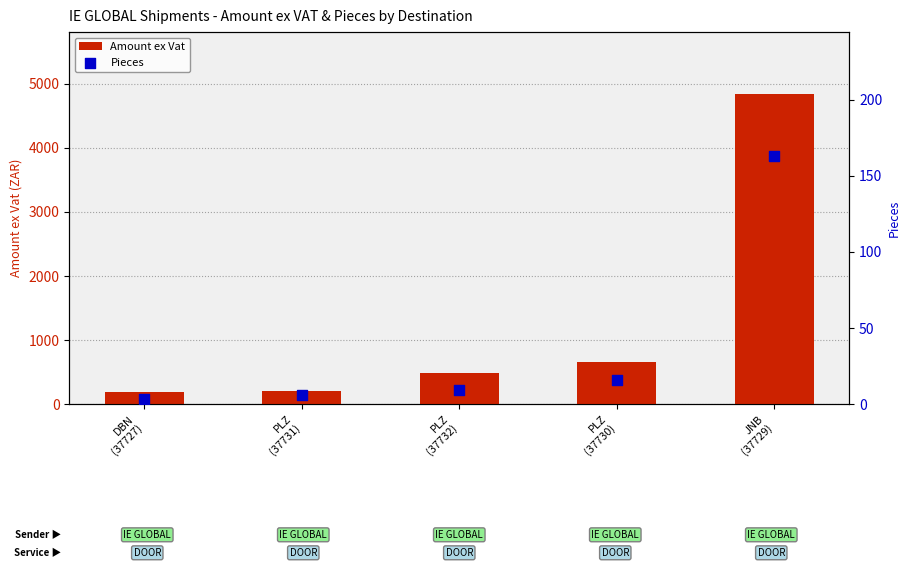

Which series has the largest total across all categories?

Amount ex Vat